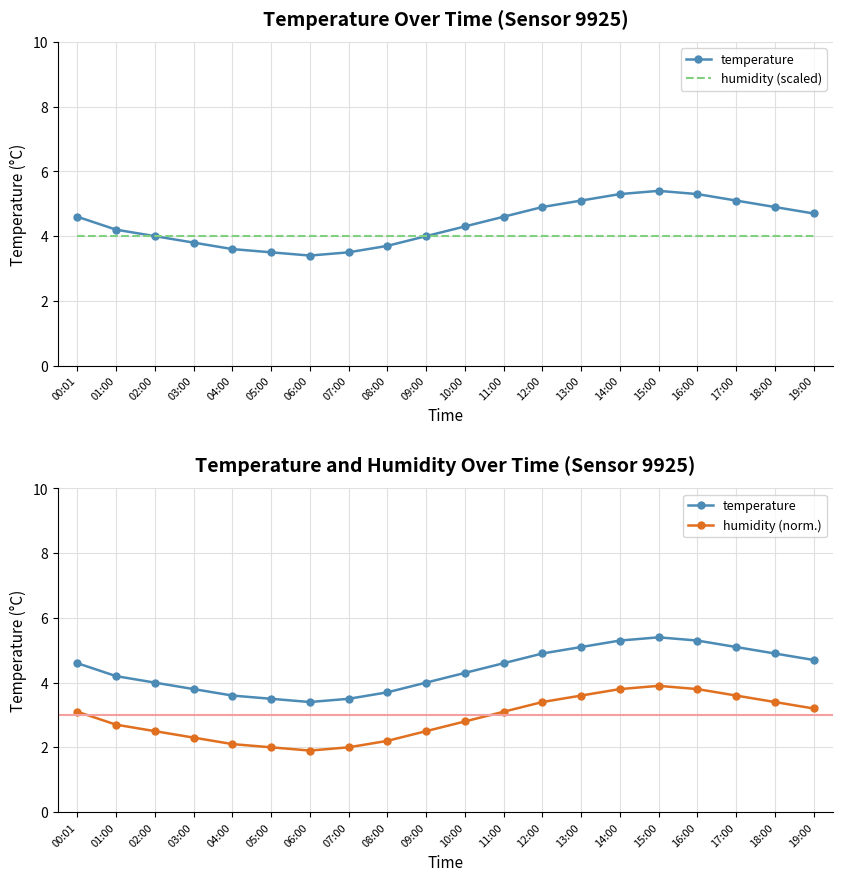

What is the difference between the humidity (norm.) values at 12:00 and 13:00?

0.2